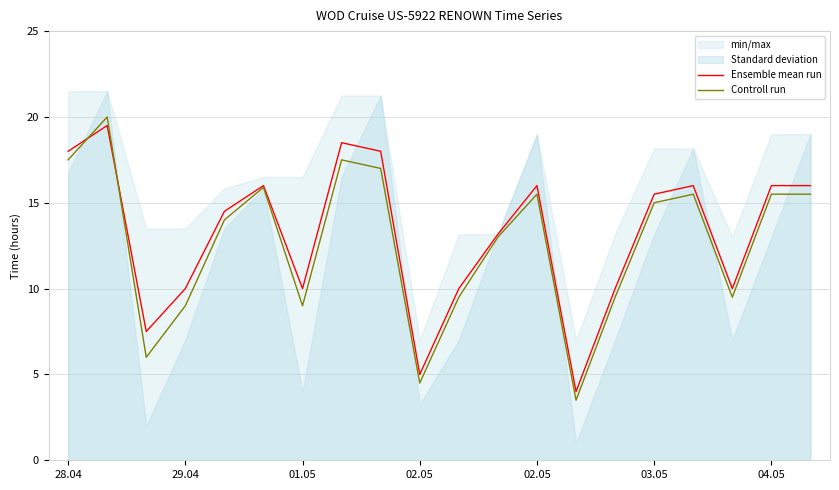

What is the sum of all Ensemble mean run values?

263.7